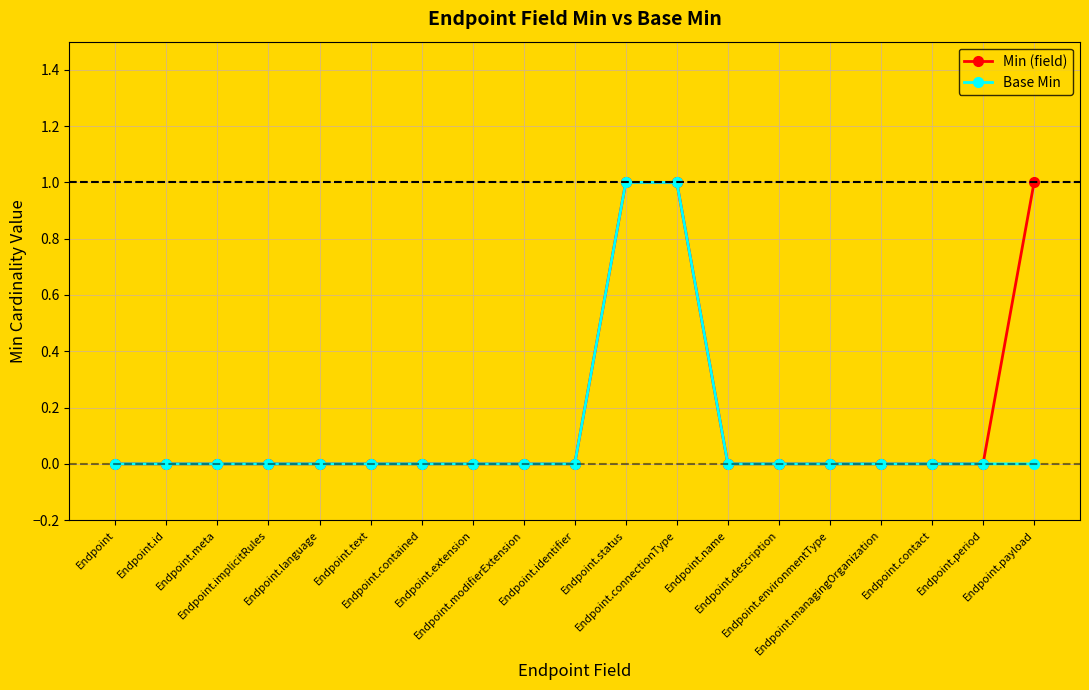

At which label does Min (field) reach its peak?

Endpoint.status